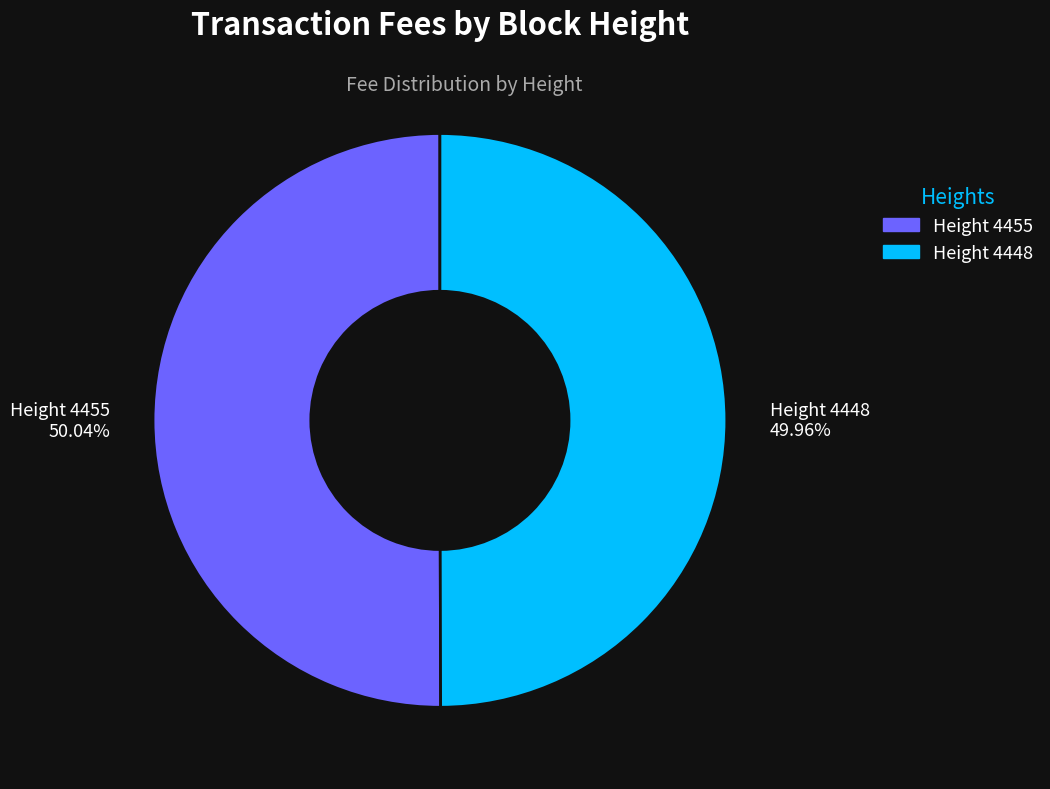

Rank the categories by value from lowest to highest.

4448, 4455